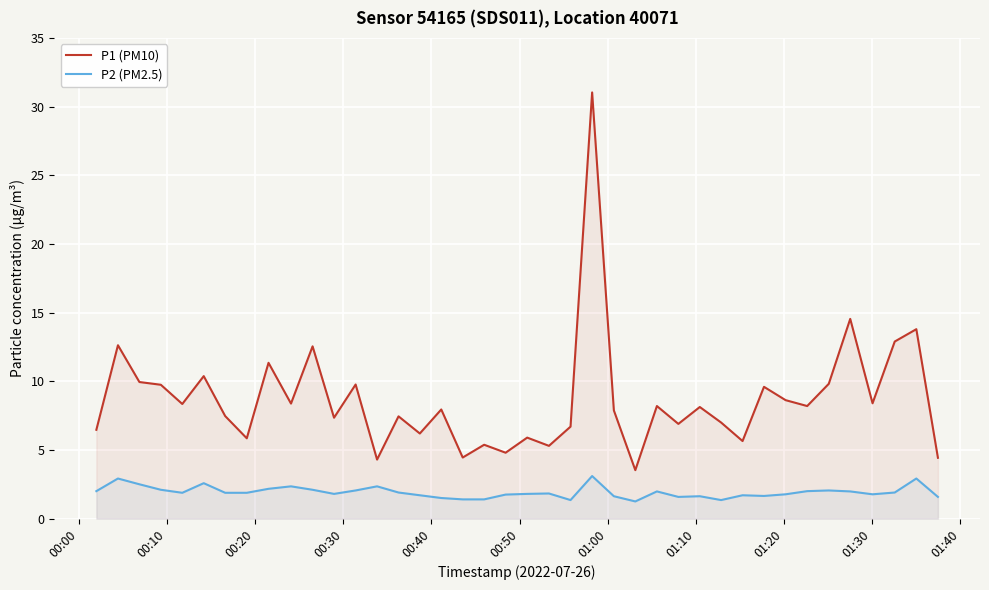

Rank the series by their maximum value, from lowest to highest.

P2 (PM2.5), P1 (PM10)